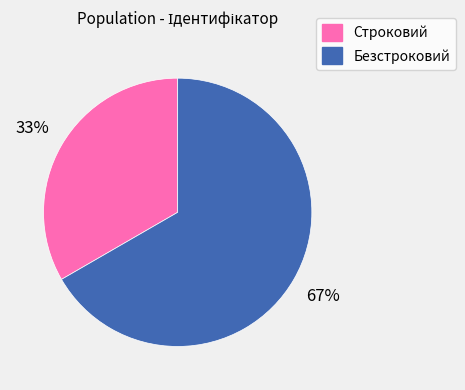

Rank the categories by value from lowest to highest.

Строковий, Безстроковий